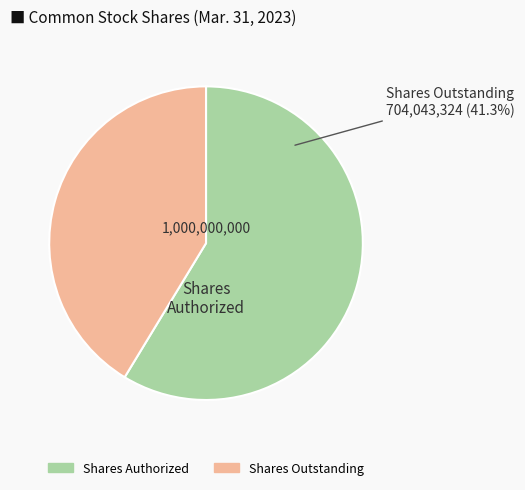

What is the ratio of the value at Shares Authorized to the value at Shares Outstanding?

1.4